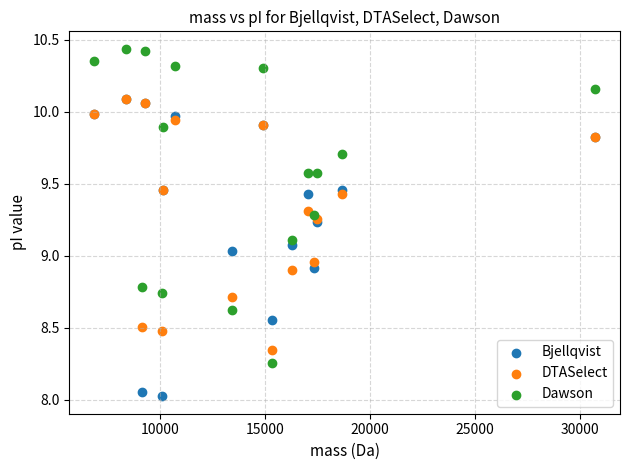

What are all the series names shown in the legend?

Bjellqvist, DTASelect, Dawson